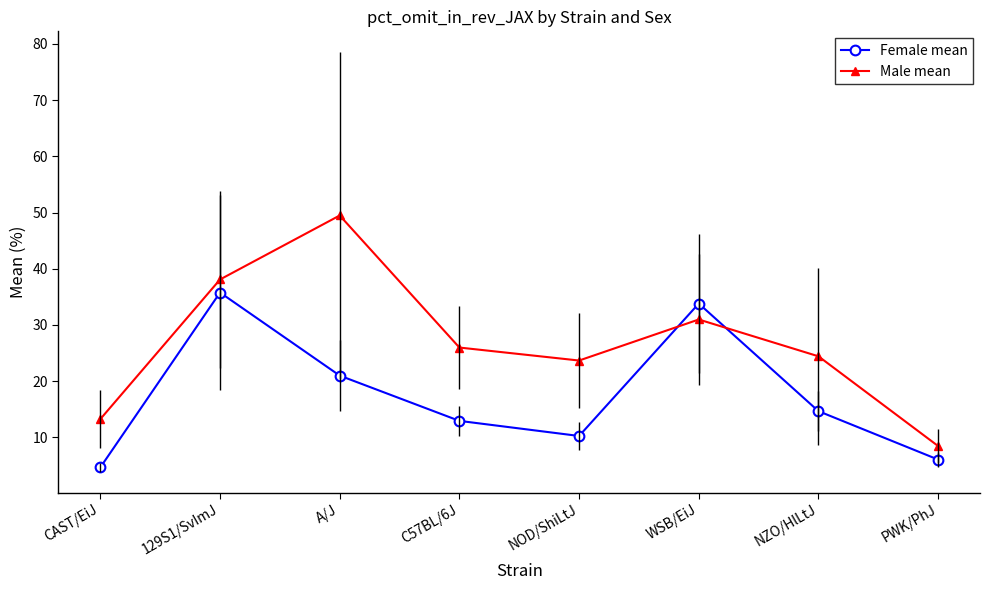

Rank the series by their average value, from highest to lowest.

Male mean, Female mean